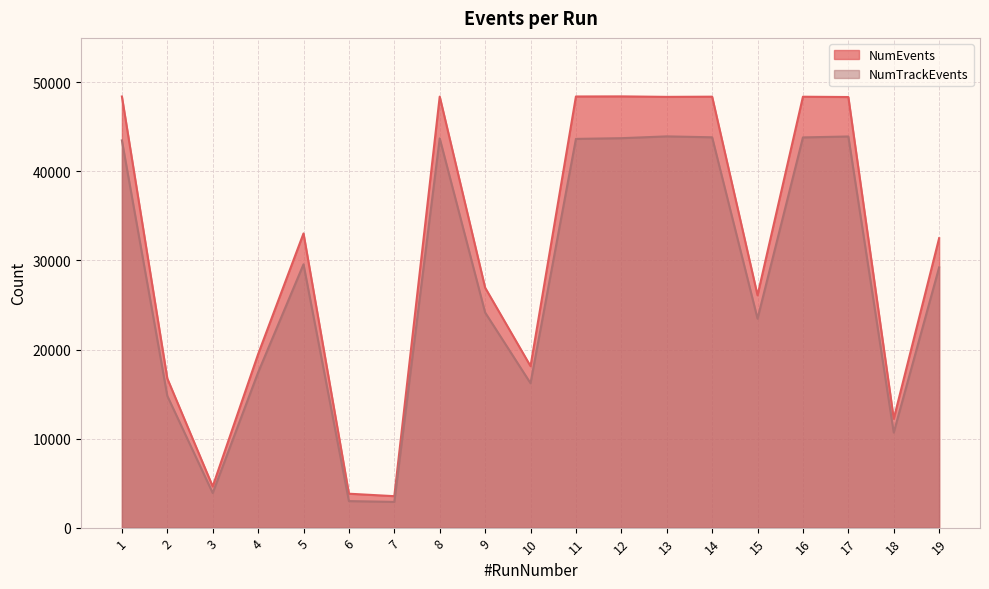

Reading right to left, transcribe all the data shown in this chart.

NumEvents: 32511	12223	48359	48393	26091	48398	48377	48430	48419	18134	26949	48408	3533	3810	33039	19475	4626	16751	48418
NumTrackEvents: 29228	10681	43927	43823	23472	43837	43939	43737	43657	16216	24160	43717	2891	2979	29572	17425	3888	14797	43487